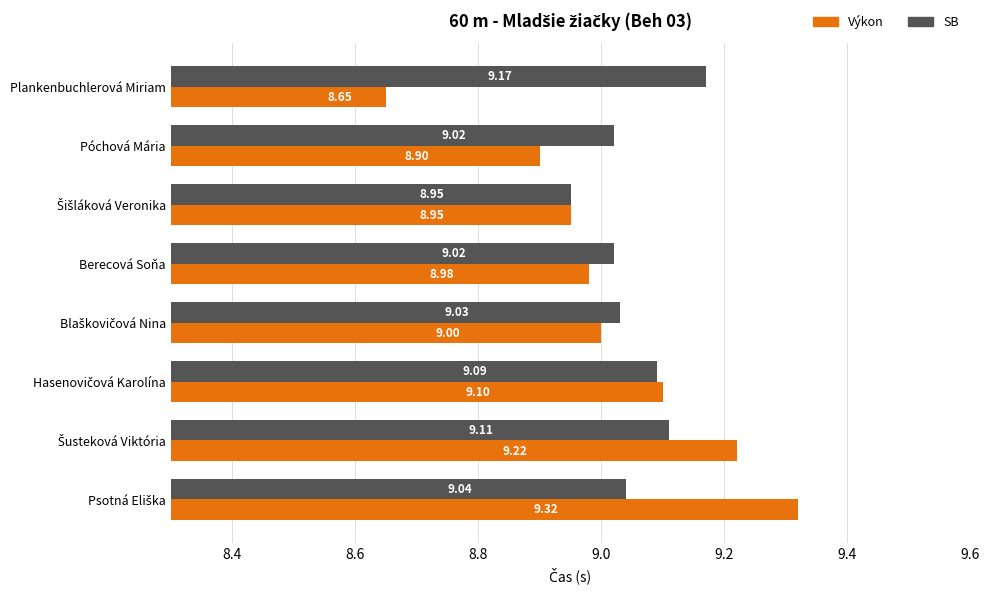

List the series in order of their peak value, lowest first.

SB, Výkon